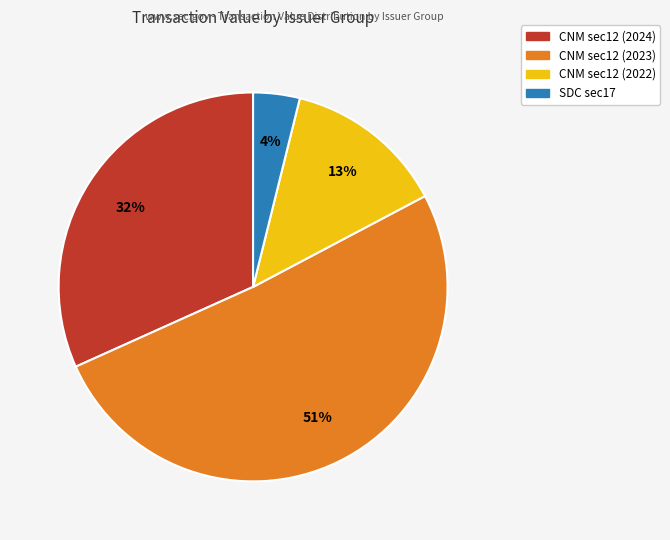

Count the number of slices in the pie.

4